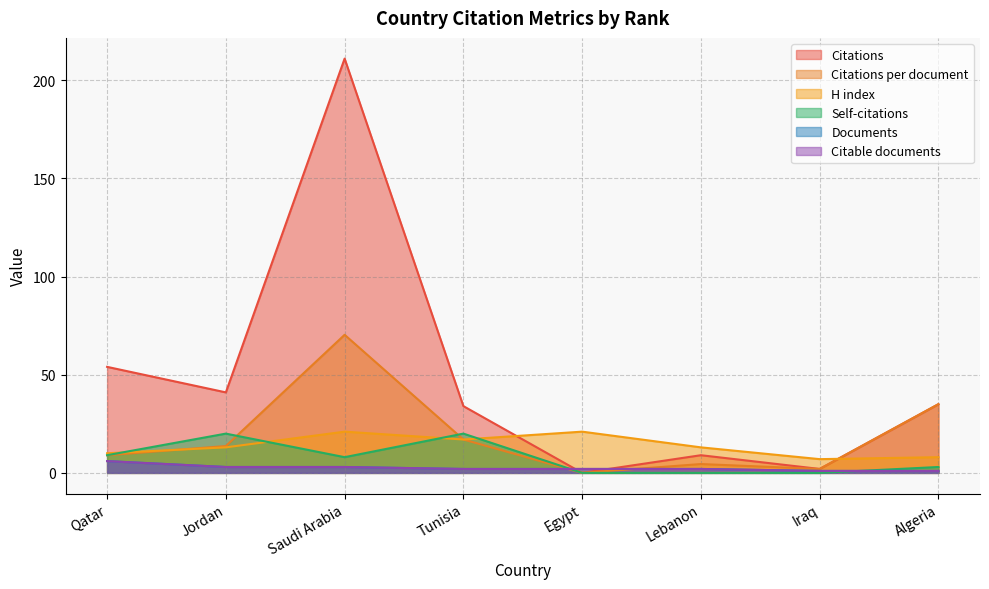

The value of Citations per document at Lebanon is 1.4. True or false?

False